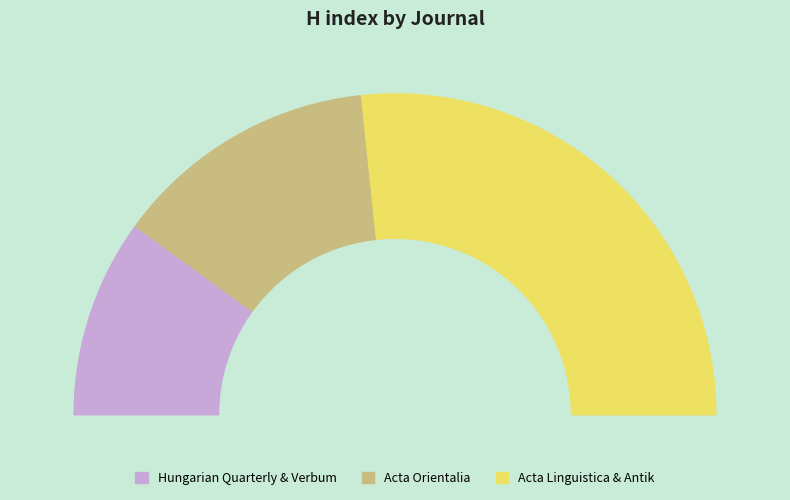

Does Acta Orientalia account for over 50% of the chart?

No